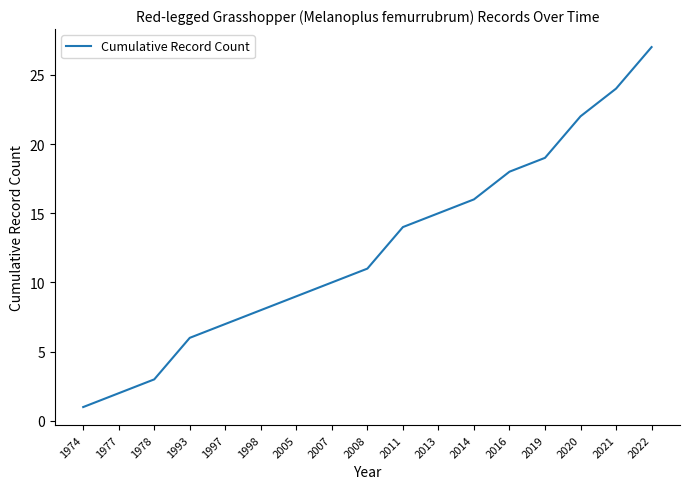

What is the sum of the values at 2022 and 2008?

38